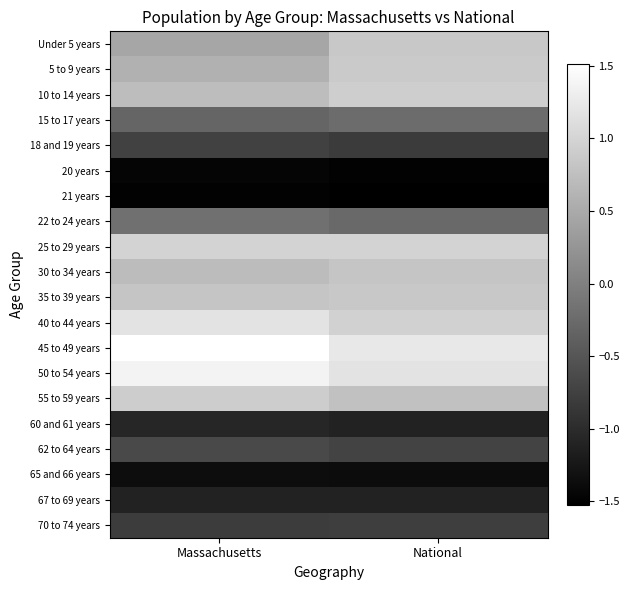

What is the spread (max minus min) of values at National?

2.8